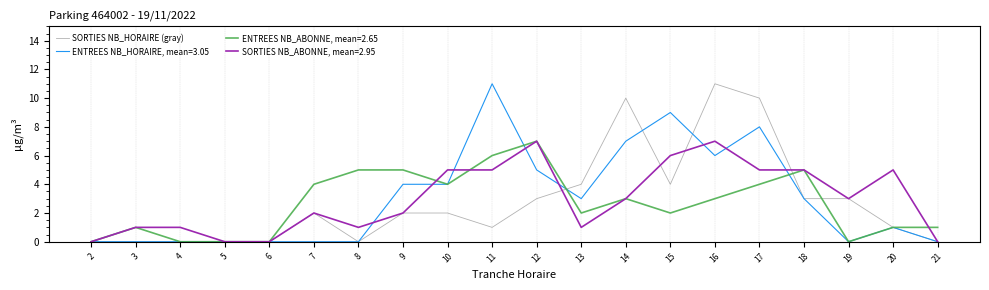

What is the difference between the highest and lowest values at 16?

8